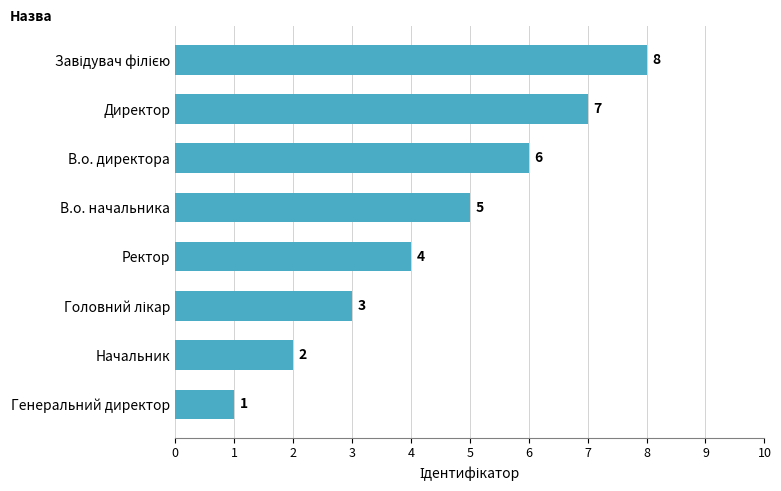

What is the value of the 6th bar from the top?

3